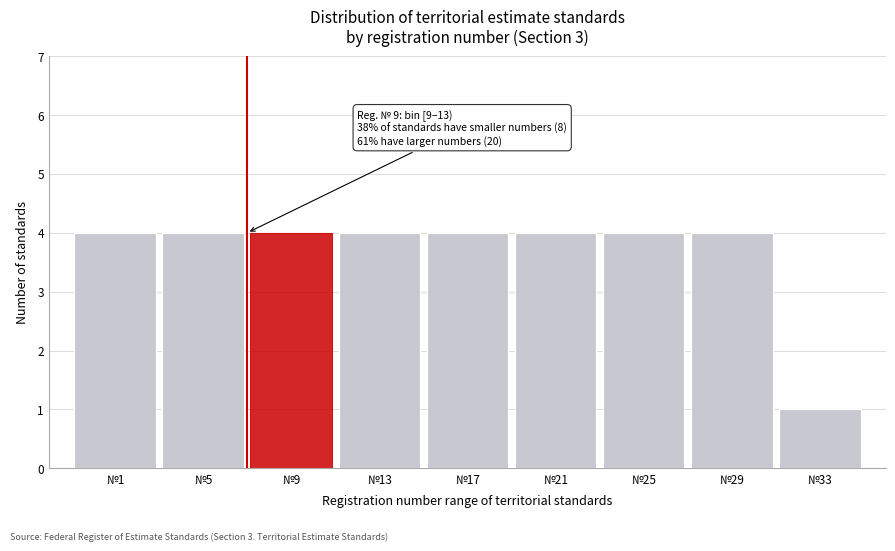

Reading left to right, list all the values displayed in this chart.

№1=4	№5=4	№9=4	№13=4	№17=4	№21=4	№25=4	№29=4	№33=1